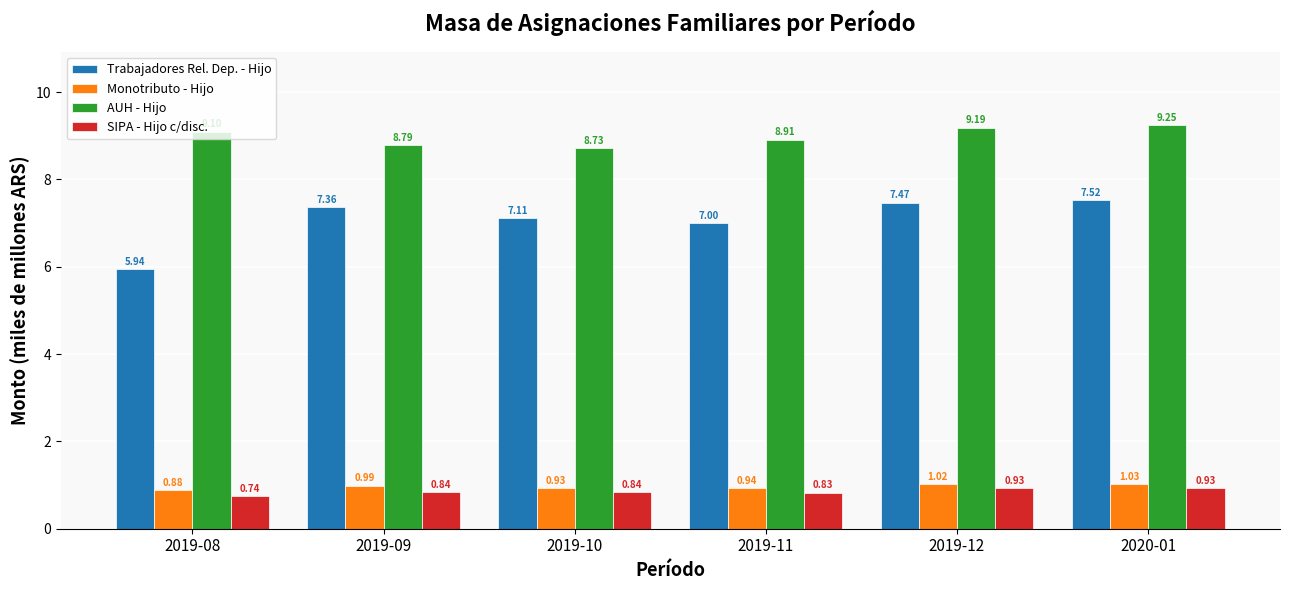

Where is AUH - Hijo nearest to the value 8?

2019-10